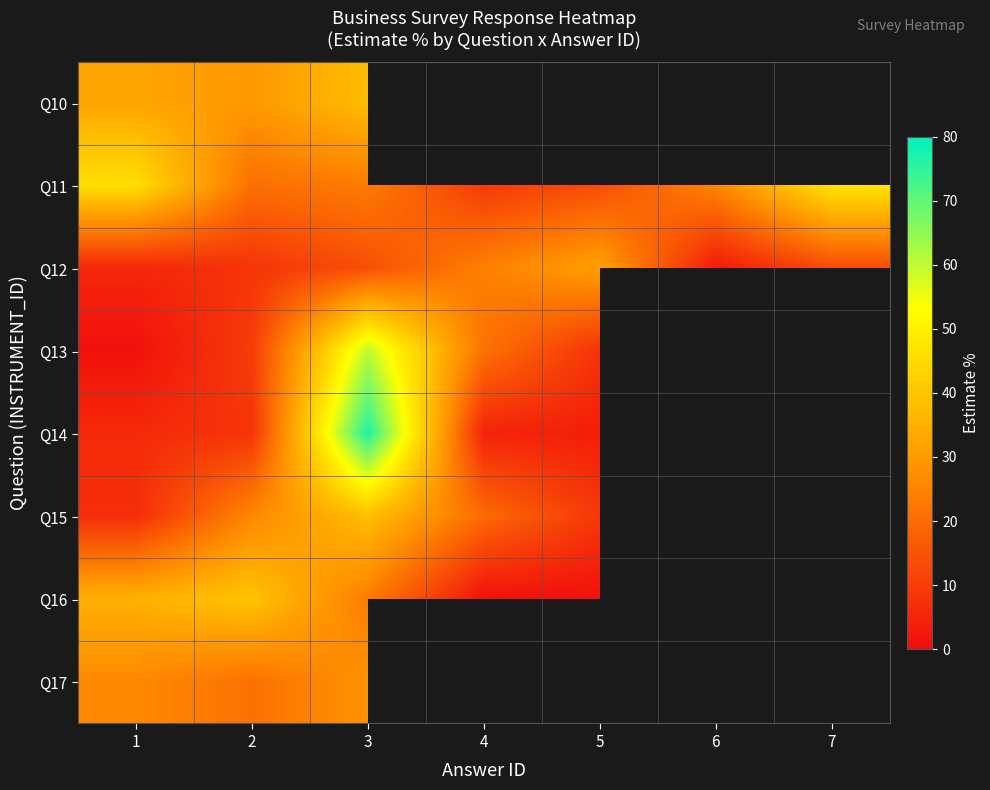

Where is Q15 nearest to the value 22?

4